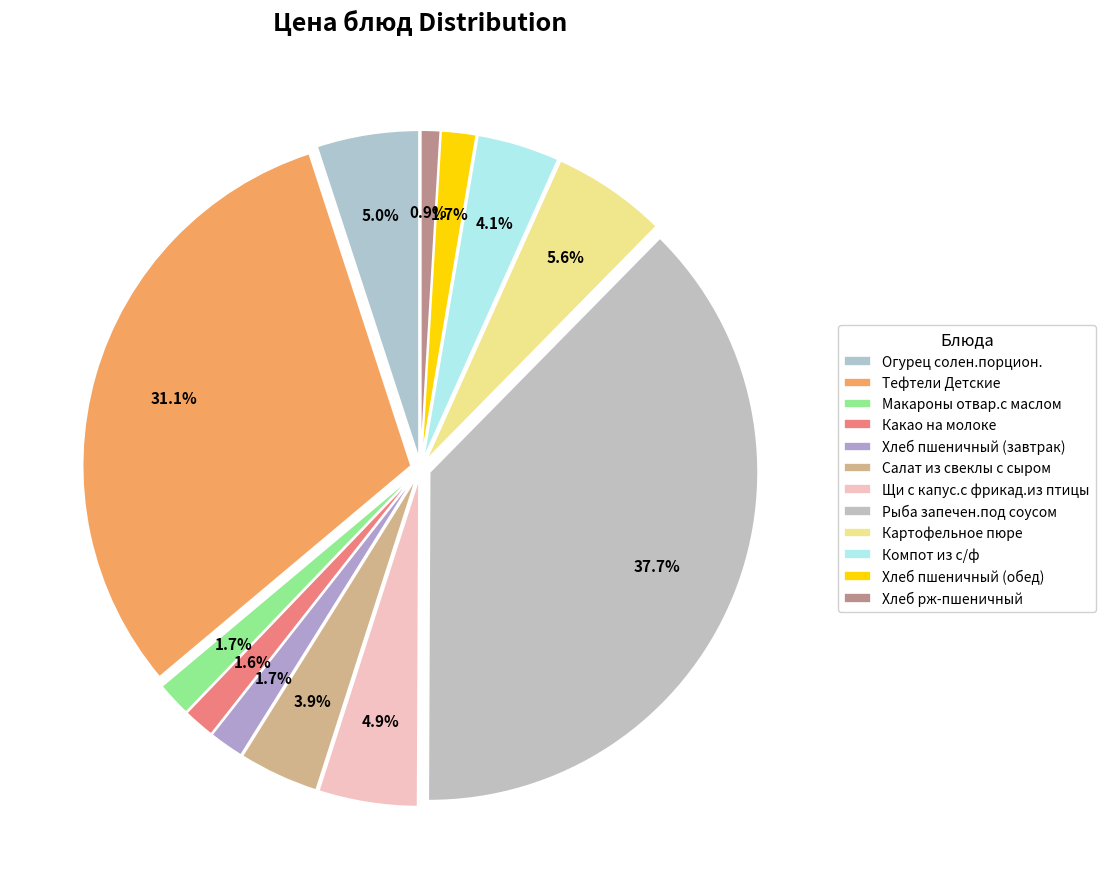

To the nearest percent, what is the difference between the Макароны отвар.с маслом and Картофельное пюре slice percentages?

4%